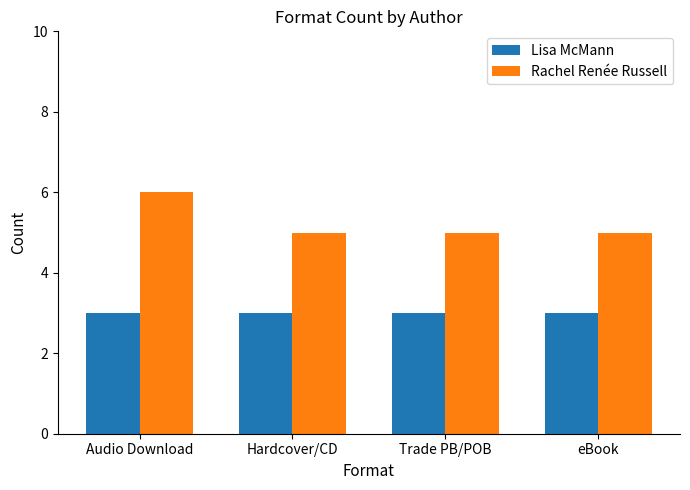

What position from the left is Audio Download?

1